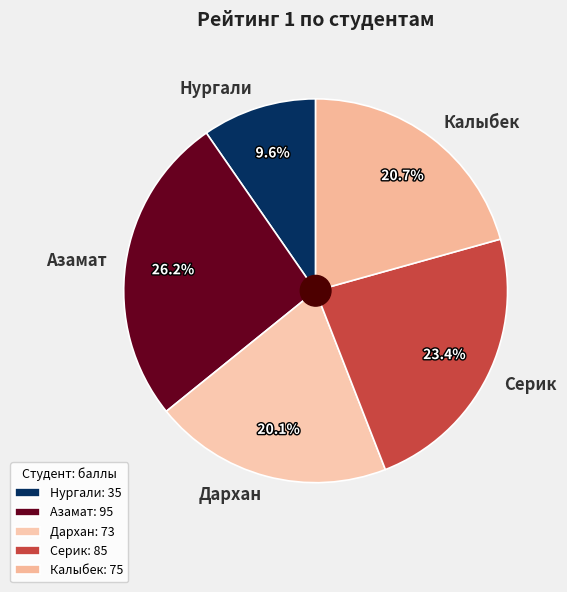

Is it true that Нургали is 10% of the pie?

True